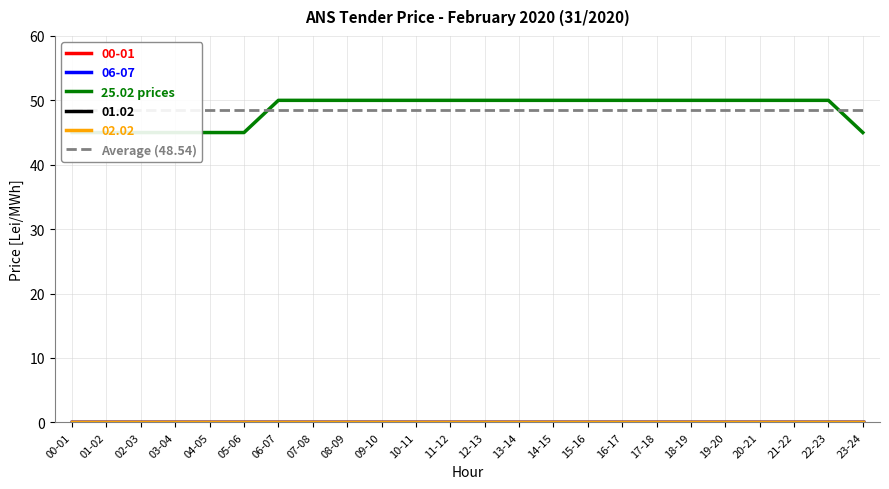

What is the minimum value for 25.02 prices?

45.0